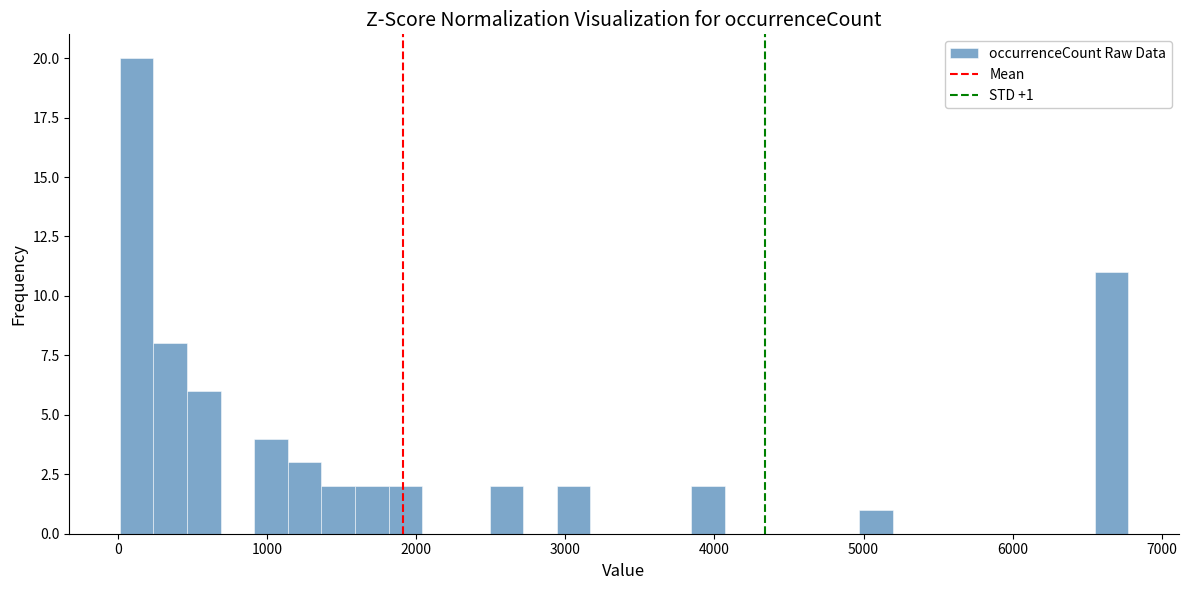

Read against the x-axis, roughly where is the centre of the tallest bar?

100